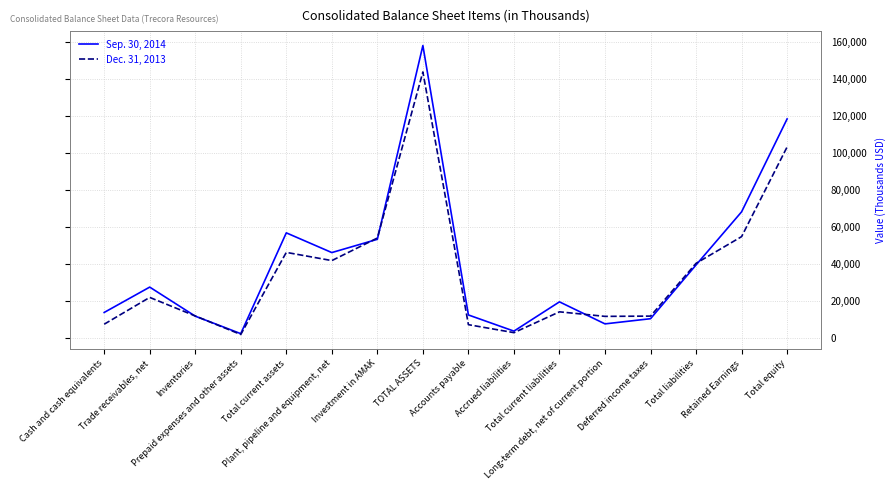

True or false: Sep. 30, 2014 and Dec. 31, 2013 cross at least once.

True